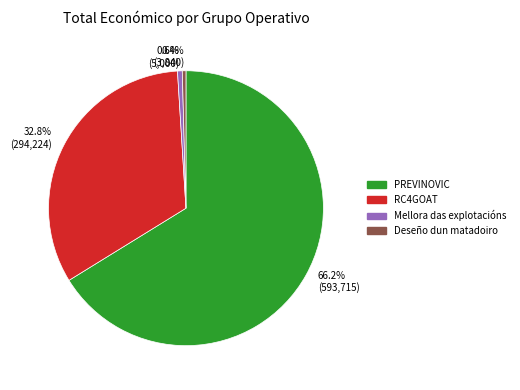

Is there a majority slice in this chart?

Yes